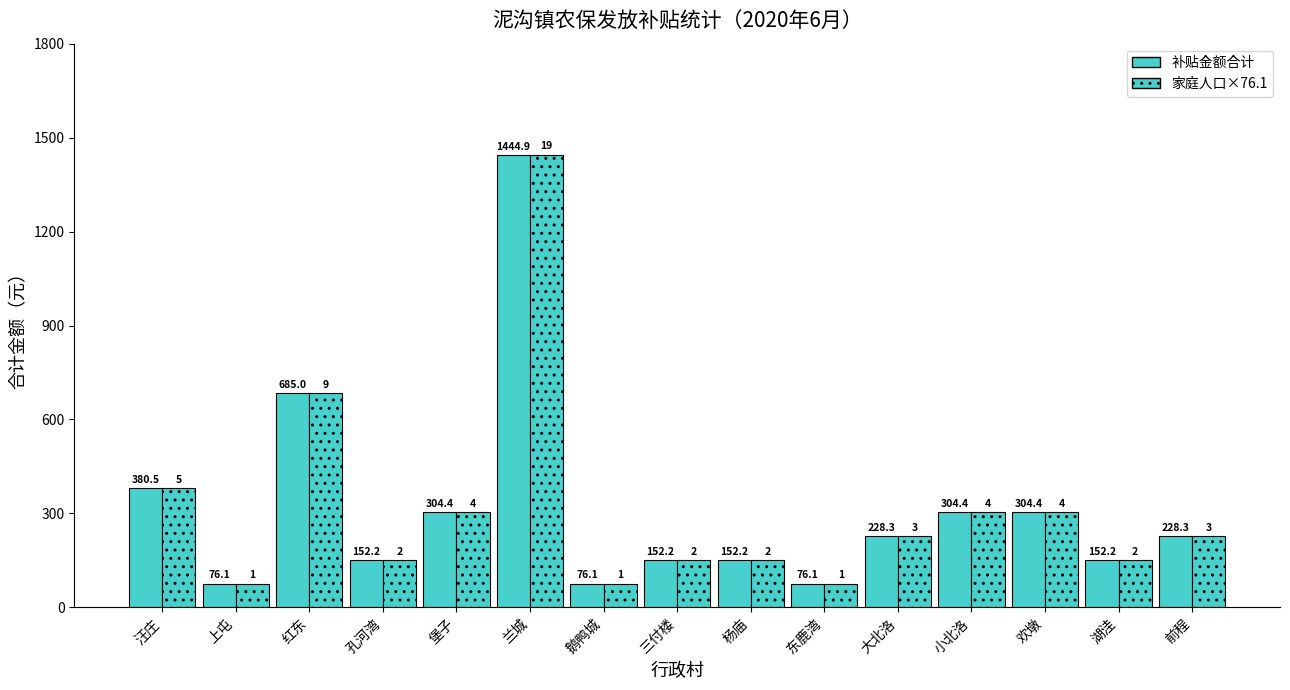

What is the maximum value for 家庭人口×76.1?

1445.9